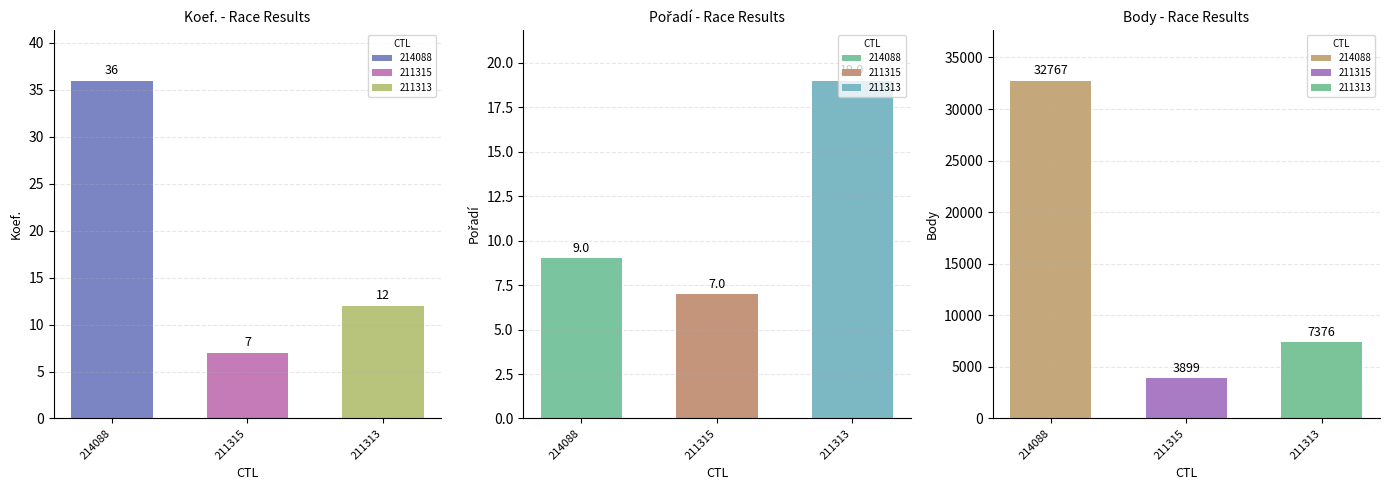

What is the greatest value displayed?

32767